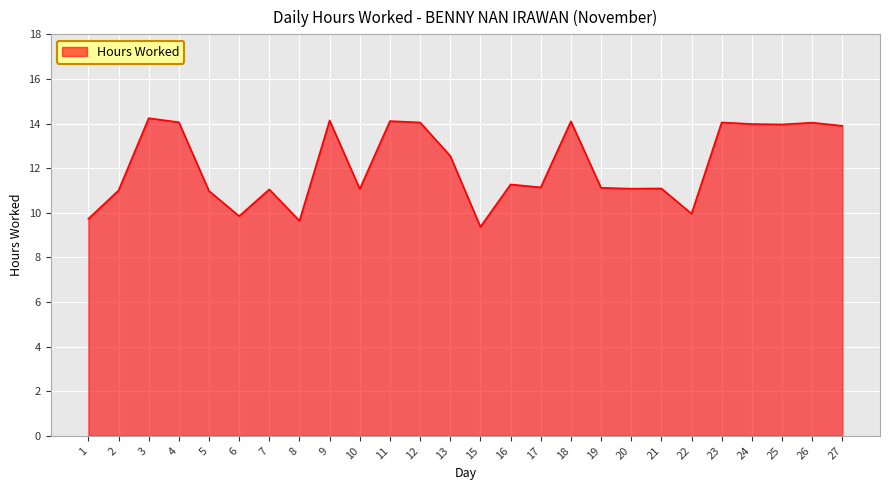

What is the difference between the values at 15 and 20?

1.7